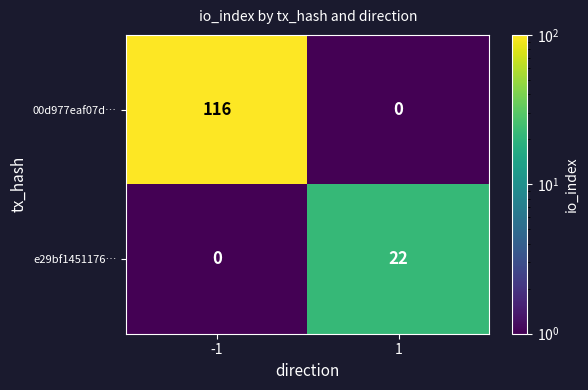

What is the maximum value shown in the chart?

116